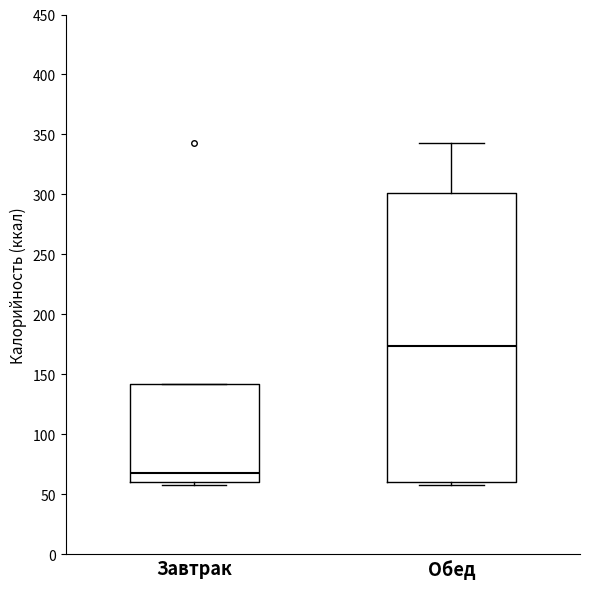

Reading left to right, read every box against the y-axis: the position of its median line, the range the box covers, and the ends of its whiskers. The values are not printed on the chart, so give them approximately, as read against the axis.

Завтрак: median 70, box 60 to 140, whiskers 60 (just below the box's lower edge) to 140
Обед: median 175, box 60 to 300, whiskers 60 (just below the box's lower edge) to 345